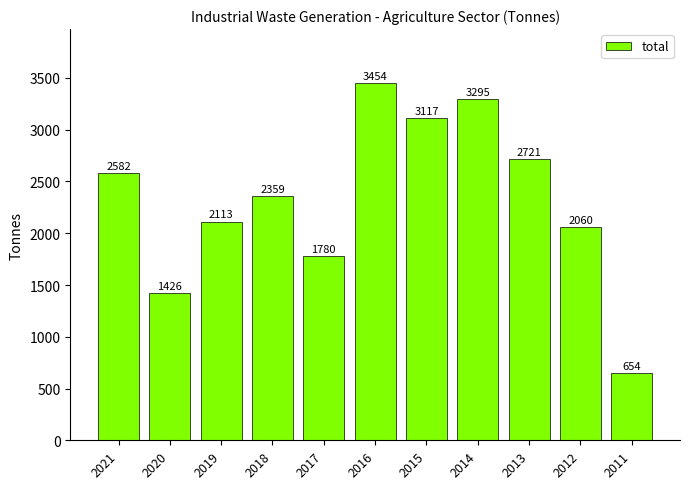

Reading right to left, list all the values displayed in this chart.

2011=654	2012=2060	2013=2721	2014=3295	2015=3117	2016=3454	2017=1780	2018=2359	2019=2113	2020=1426	2021=2582